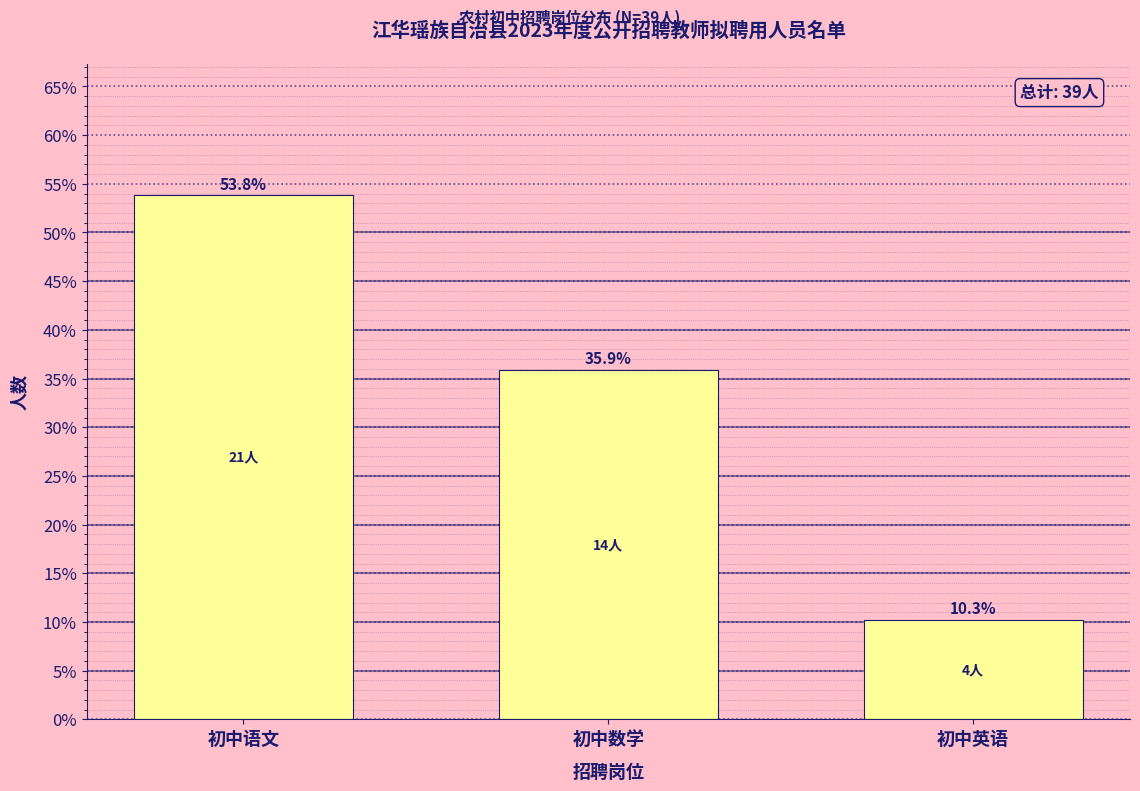

Reading left to right, transcribe all the data shown in this chart.

53.8	35.9	10.3